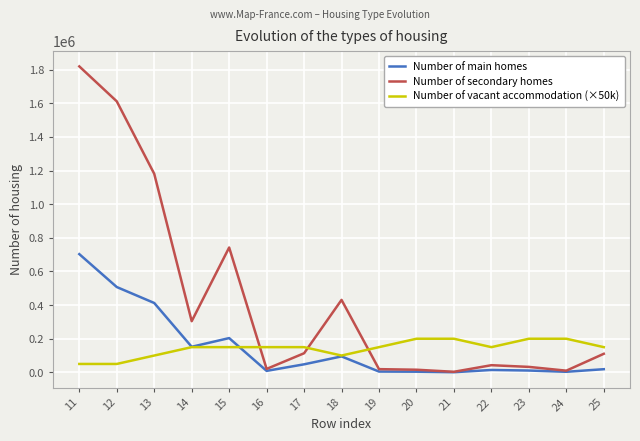

Which series has the largest range (max minus min)?

Number of secondary homes